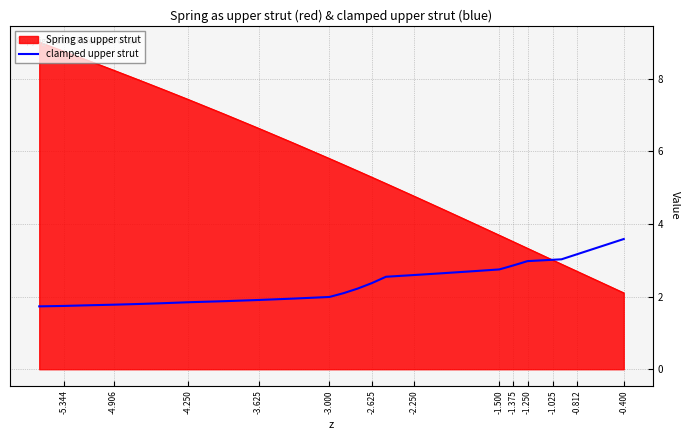

How many lines are shown in the chart?

1